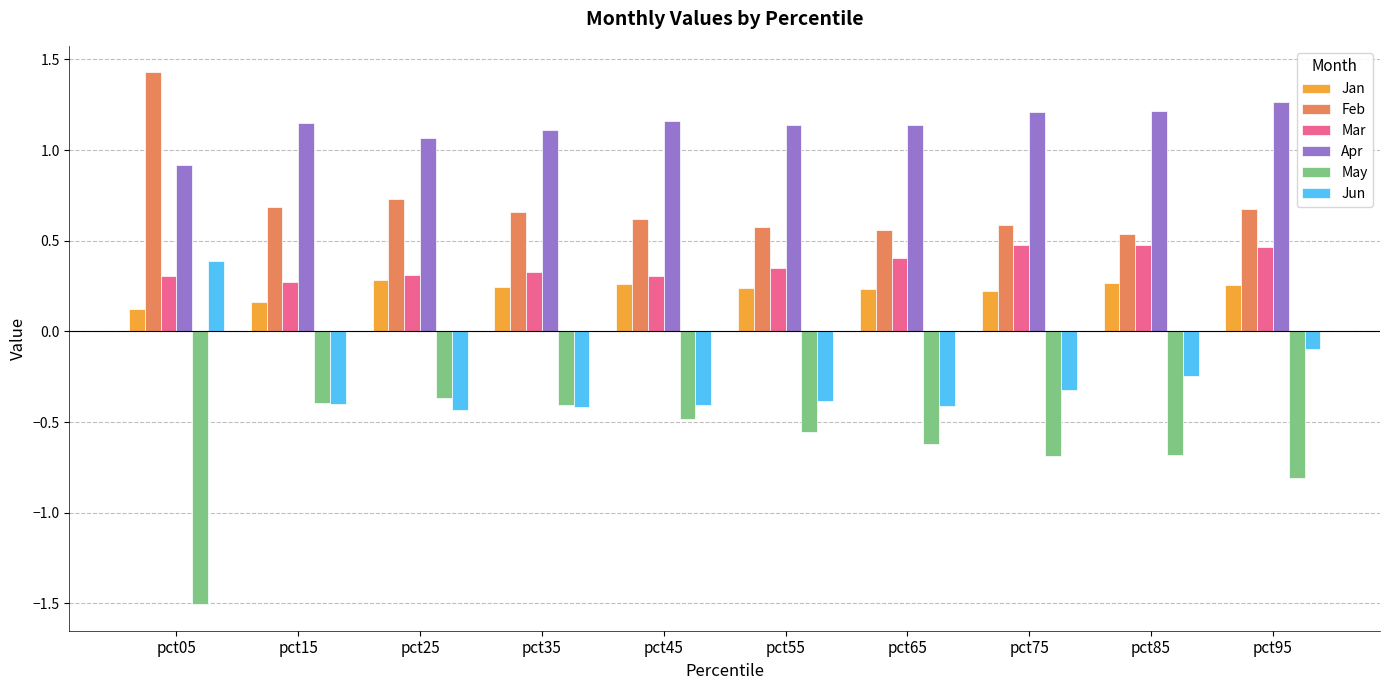

What is the smallest value displayed?

-1.5